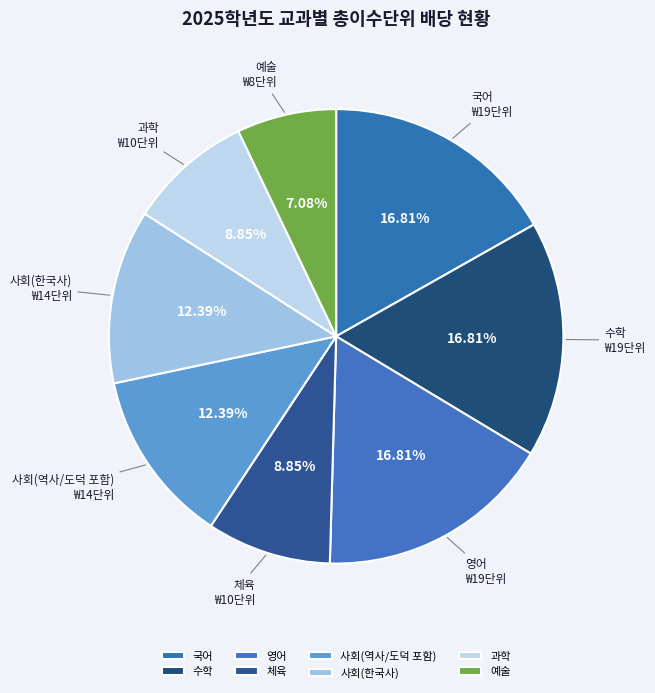

To the nearest percent, what is the difference between the 과학 and 사회(역사/도덕 포함) slice percentages?

4%